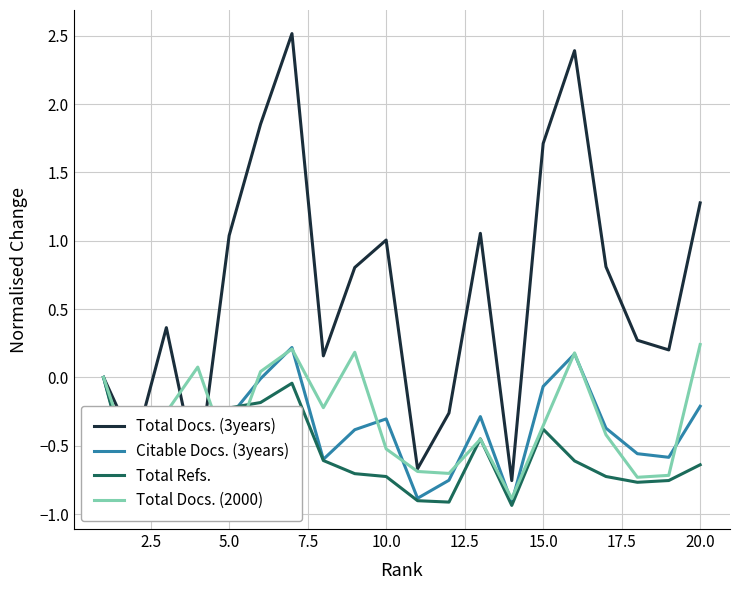

Which series has the widest spread of values?

Total Docs. (3years)